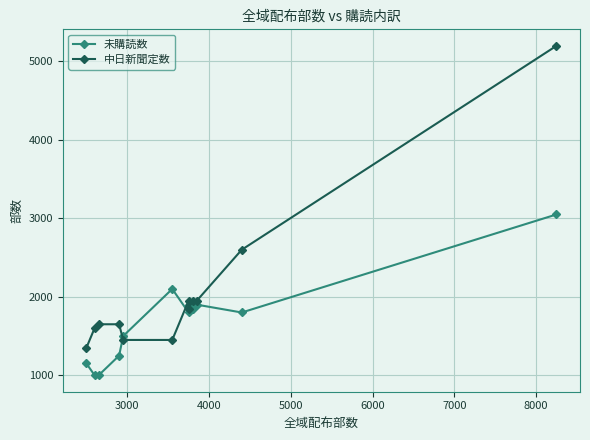

Is this an area chart (filled region under the line)?

No